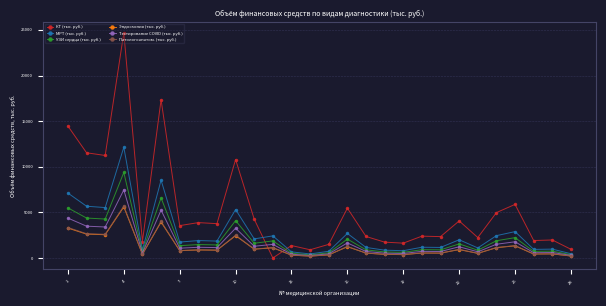

Which series has the widest spread of values?

КТ (тыс. руб.)